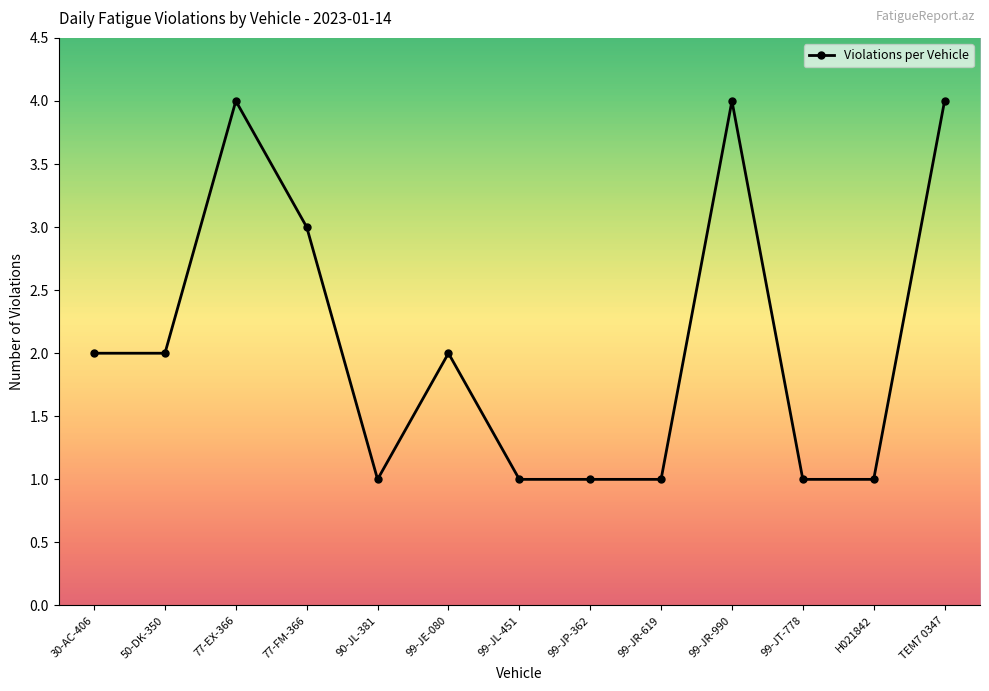

How many values are below 2?

6